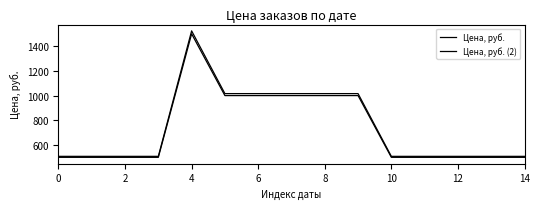

Rank the series by their maximum value, from lowest to highest.

Цена, руб., Цена, руб. (2)